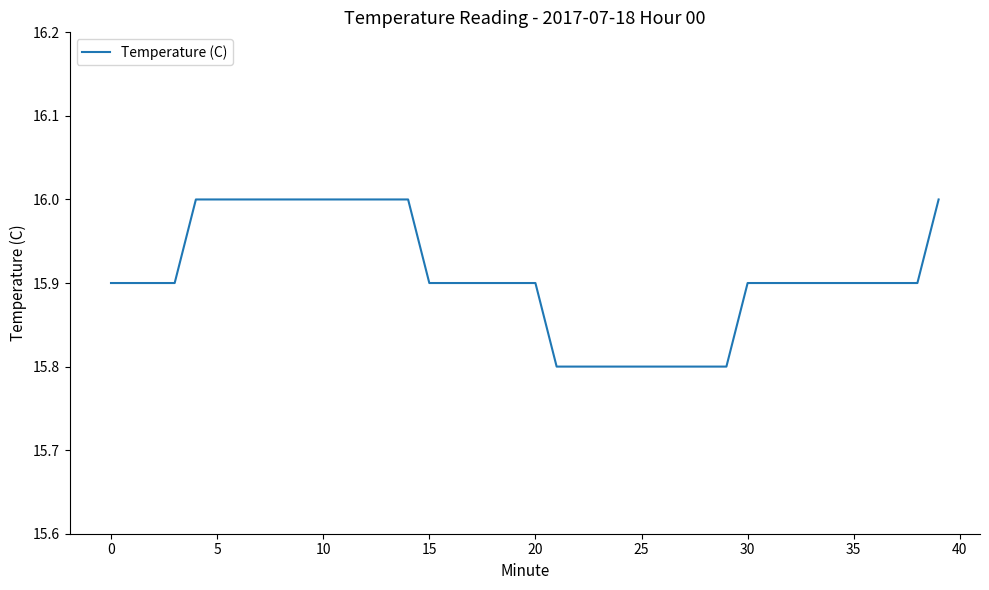

What is the maximum value shown in the chart?

16.0